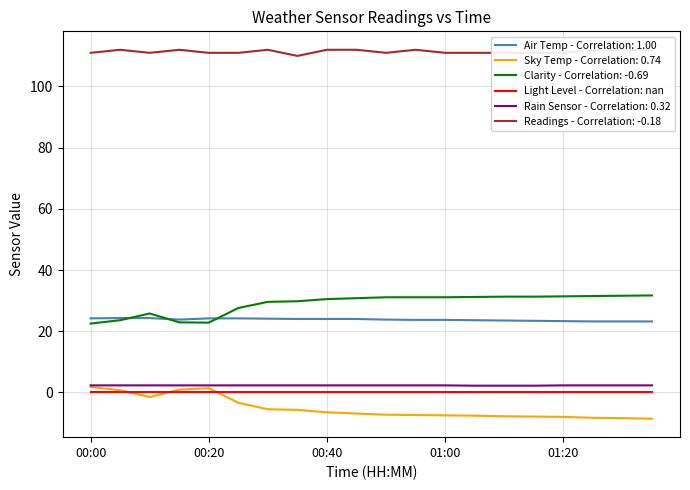

Is it true that Air Temp equals 31.3 at 00:50?

False